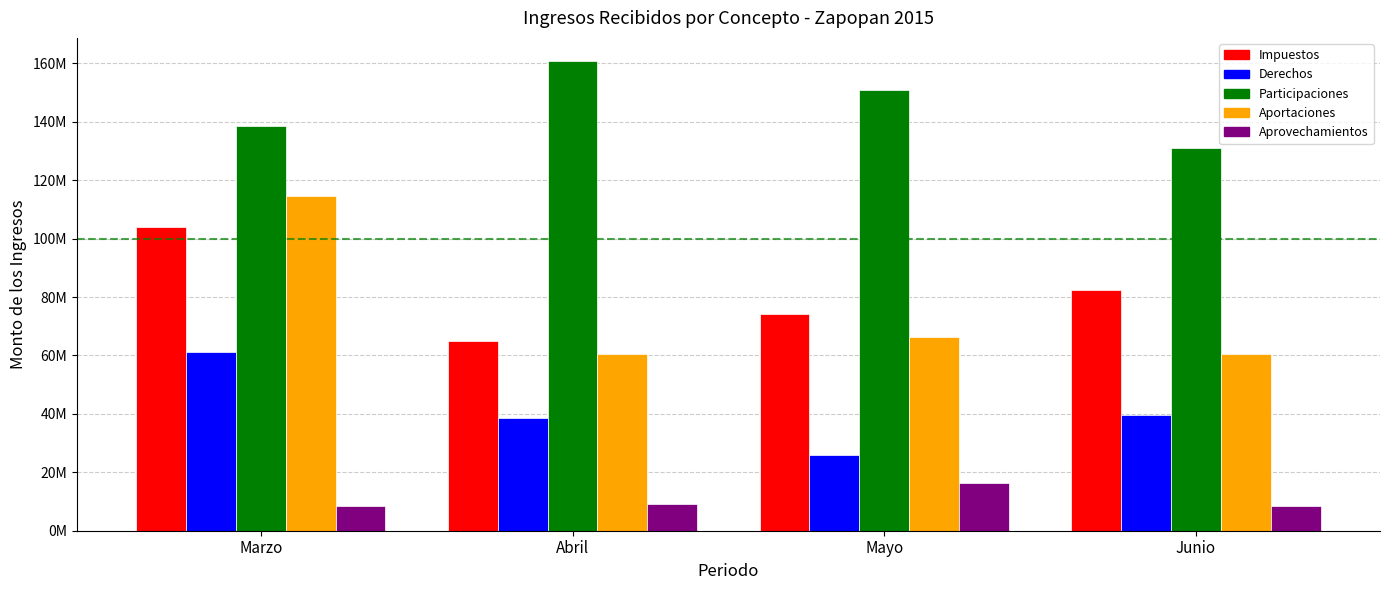

Is it true that Participaciones equals 160707480.7 at Abril?

True